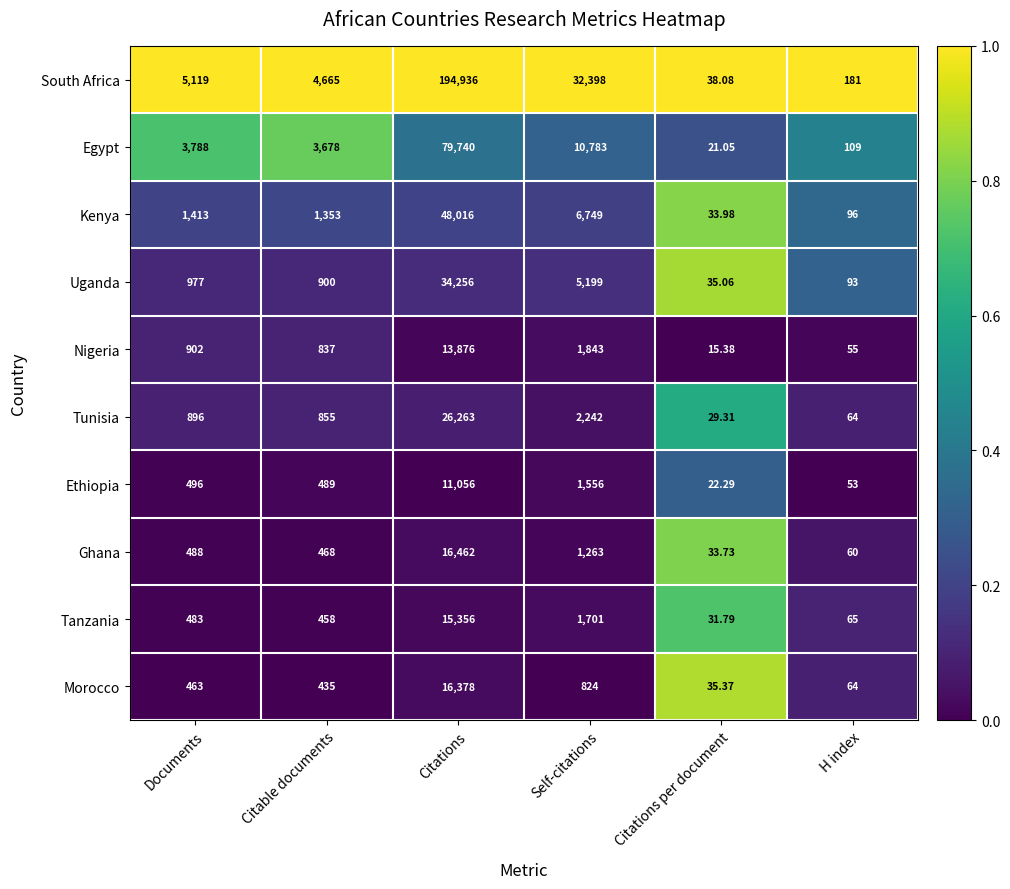

At which label does Kenya reach its peak?

Citations